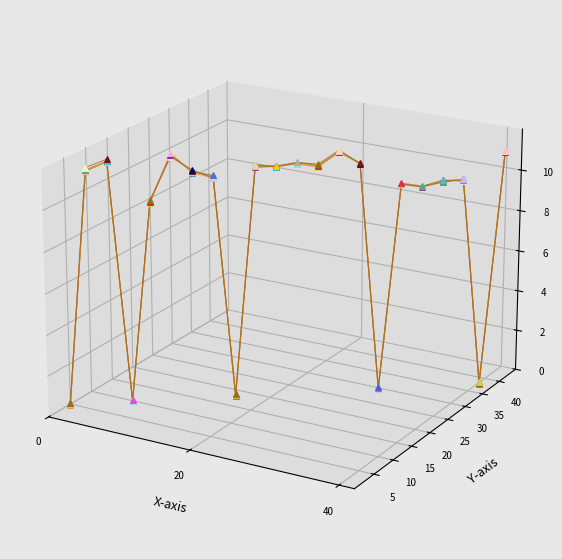

At how many categories does at least one series exceed 0?

17